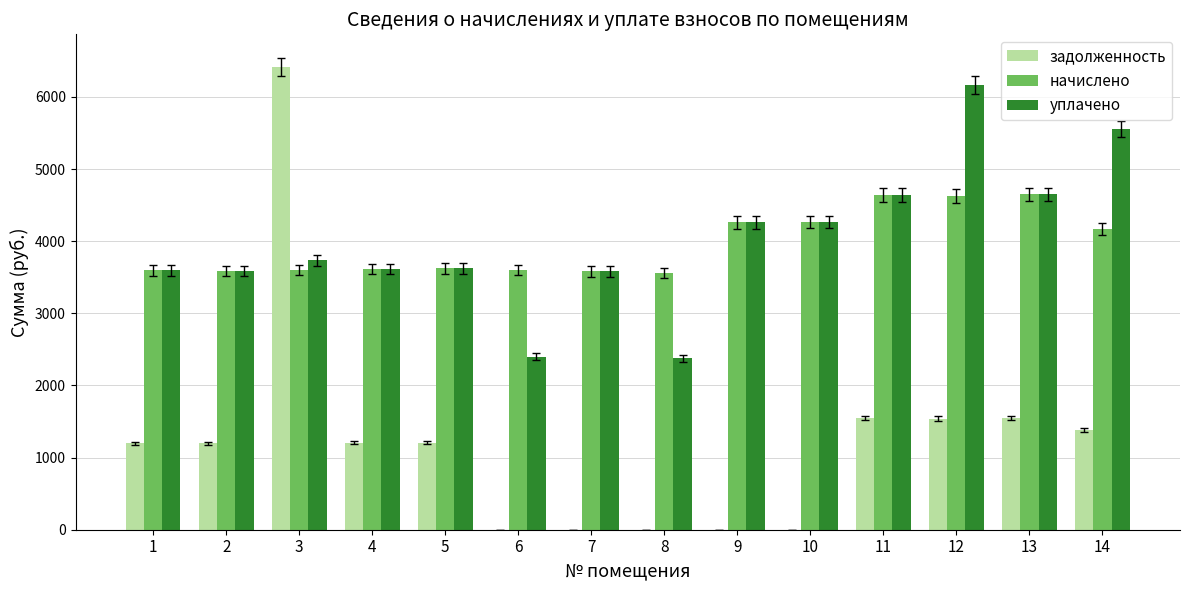

What is the total value across all series at 1?

8389.7